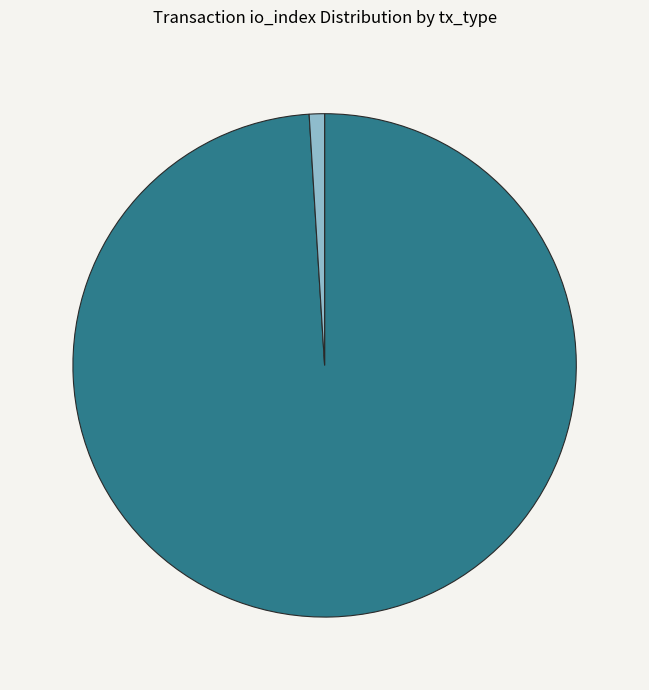

Between Vote (io_index=2) and Regular (io_index=202), which is larger?

Regular (io_index=202)